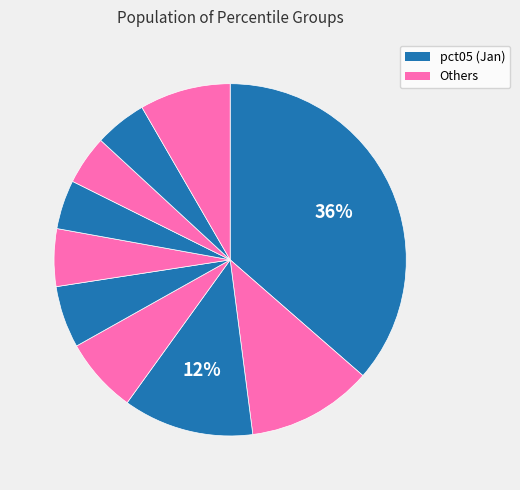

How many slices are in this pie chart?

10